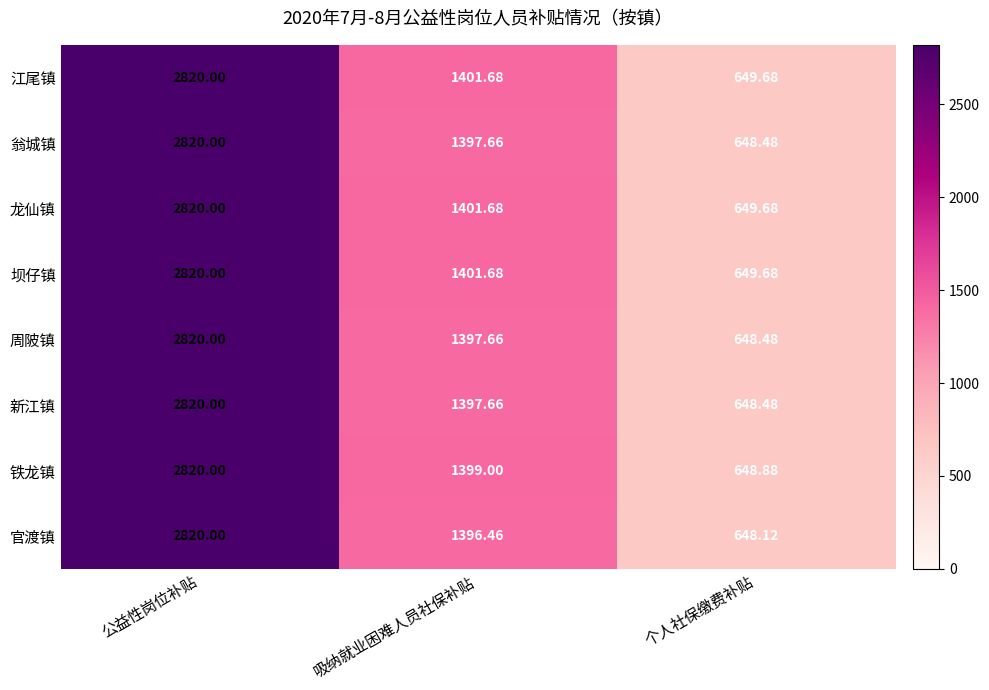

Between 公益性岗位补贴 and 个人社保缴费补贴, which series saw the biggest shift?

官渡镇